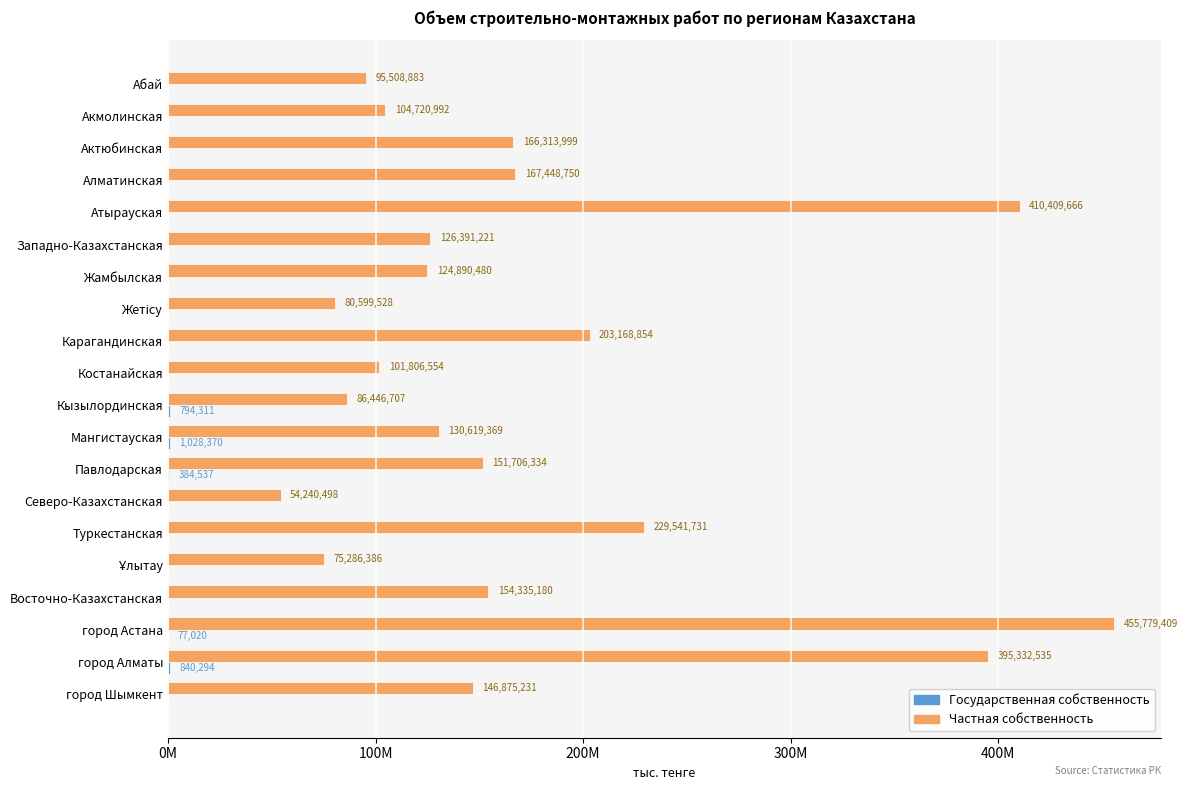

Which series has the largest range (max minus min)?

Частная собственность